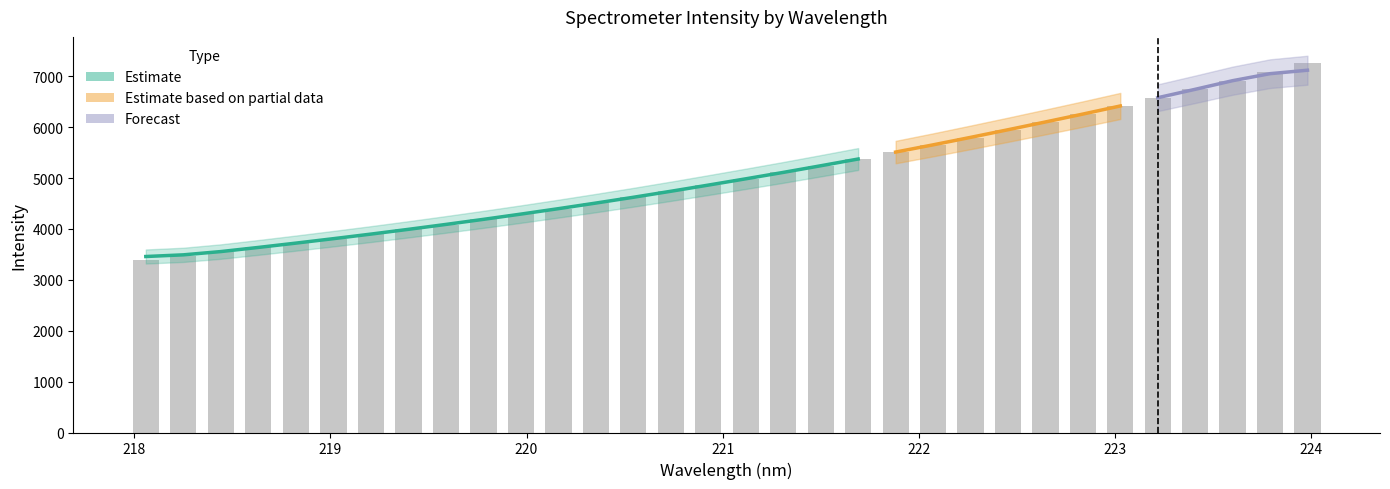

True or false: the data shows 5872.4 at 218.2508.

False